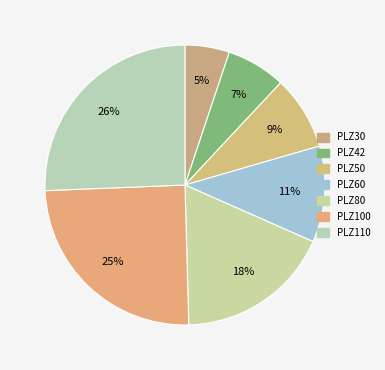

Does PLZ60 represent more than half of the total?

No